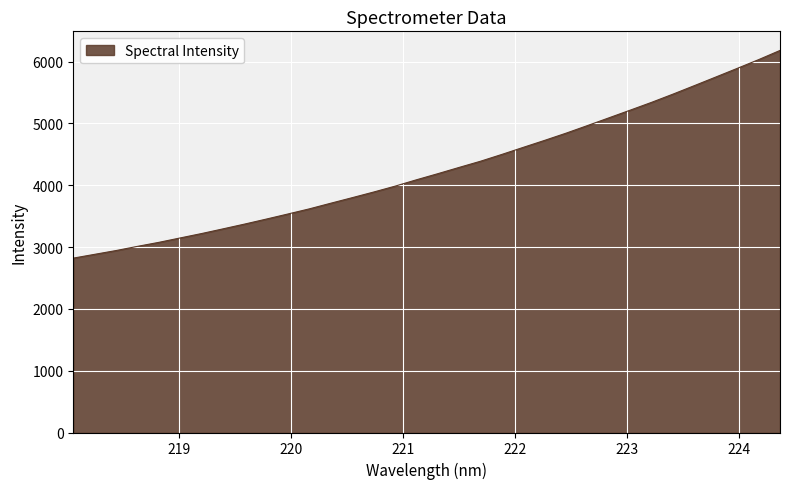

What is the smallest value displayed?

2821.5